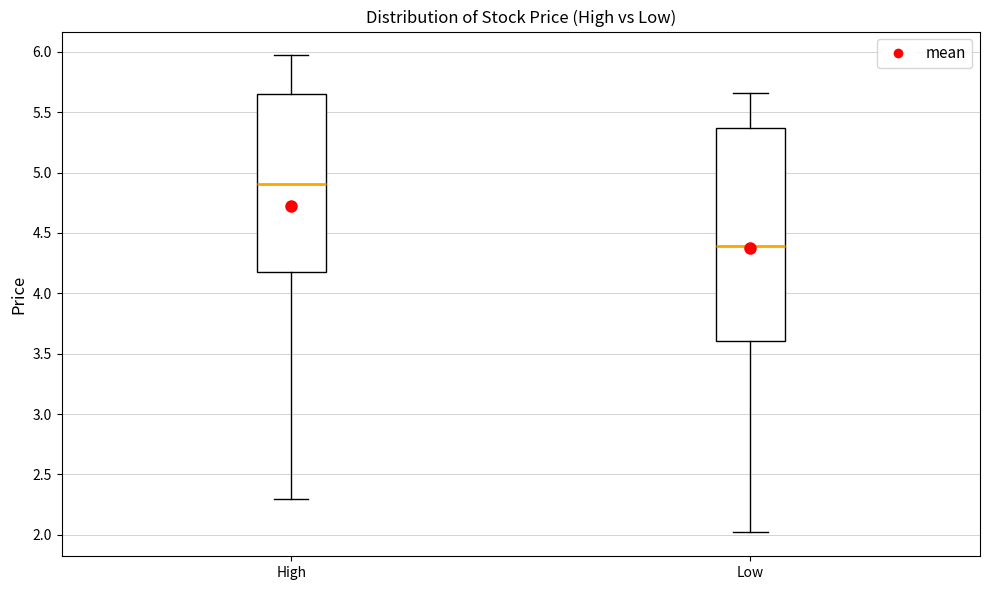

Which box has the lowest median line?

Low